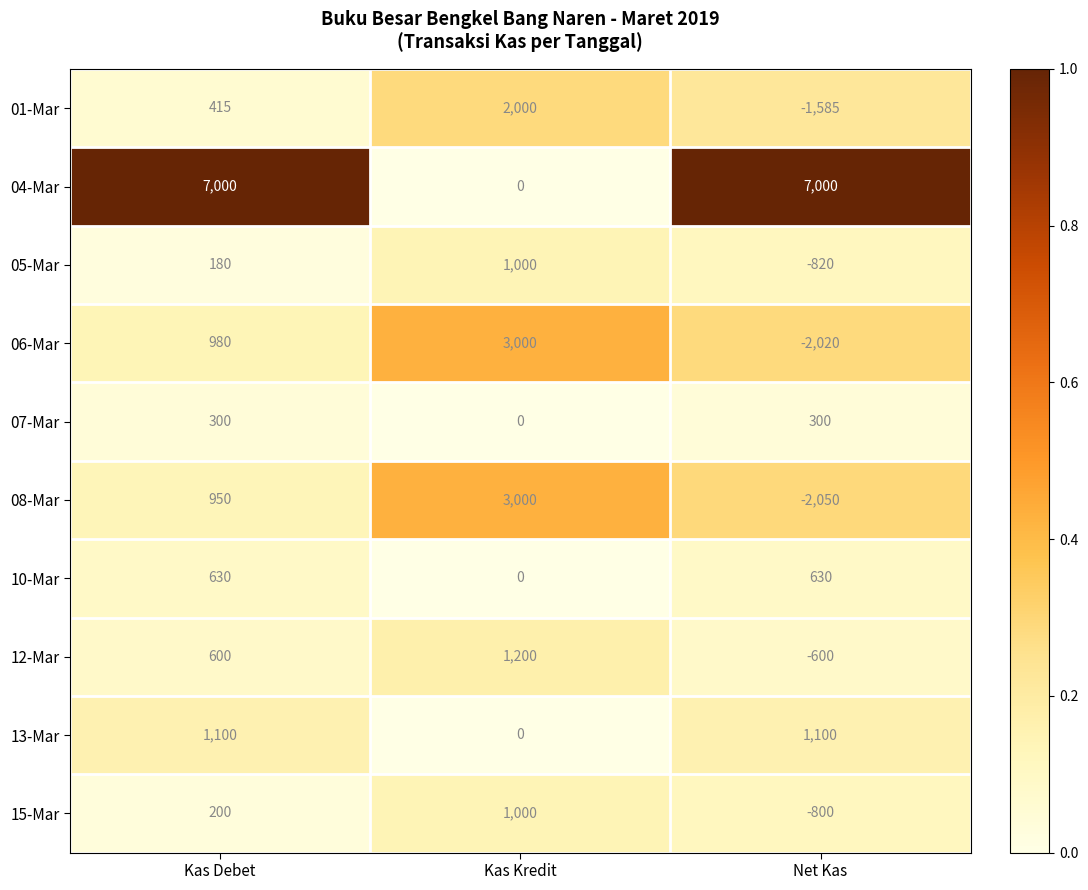

Rank the series at Kas Debet from lowest to highest value.

05-Mar, 15-Mar, 07-Mar, 01-Mar, 12-Mar, 10-Mar, 08-Mar, 06-Mar, 13-Mar, 04-Mar